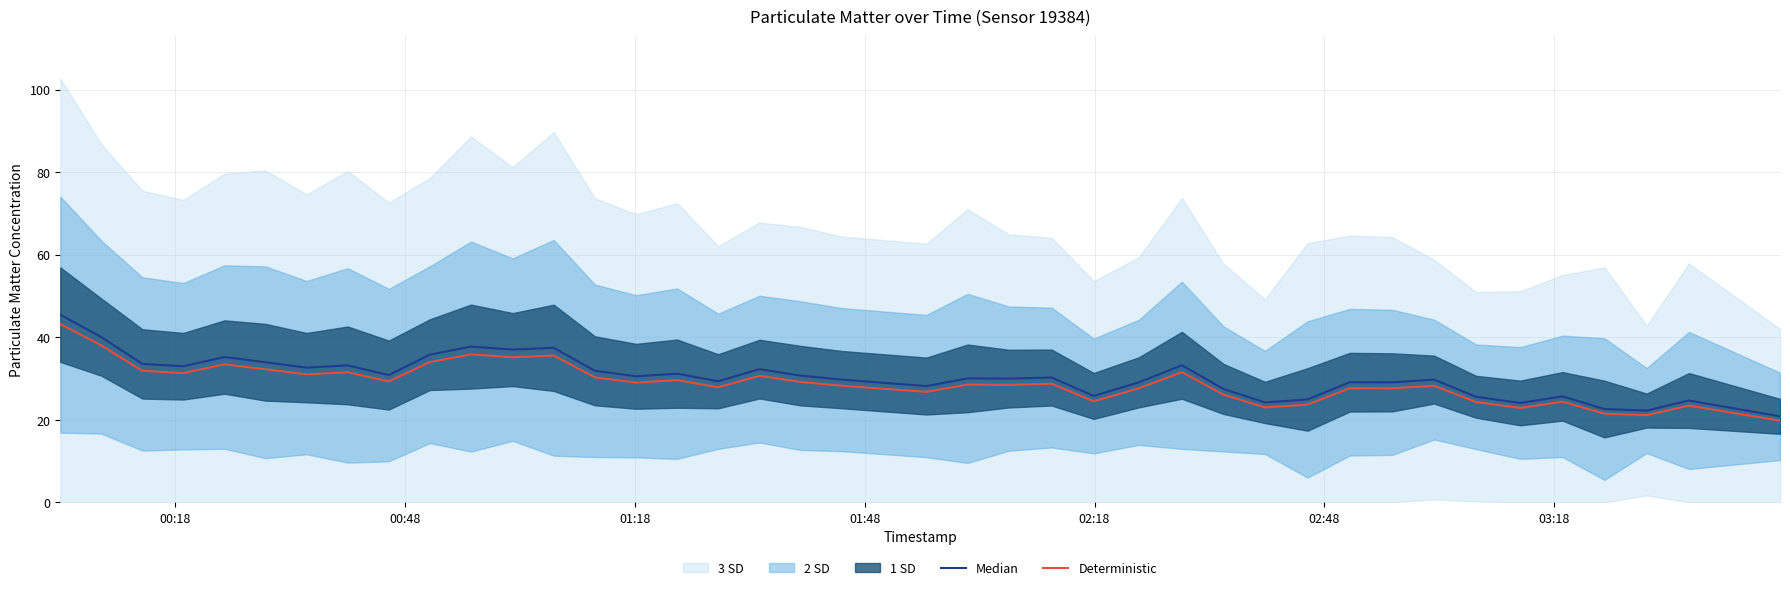

What is the highest value of the Deterministic series?

43.2